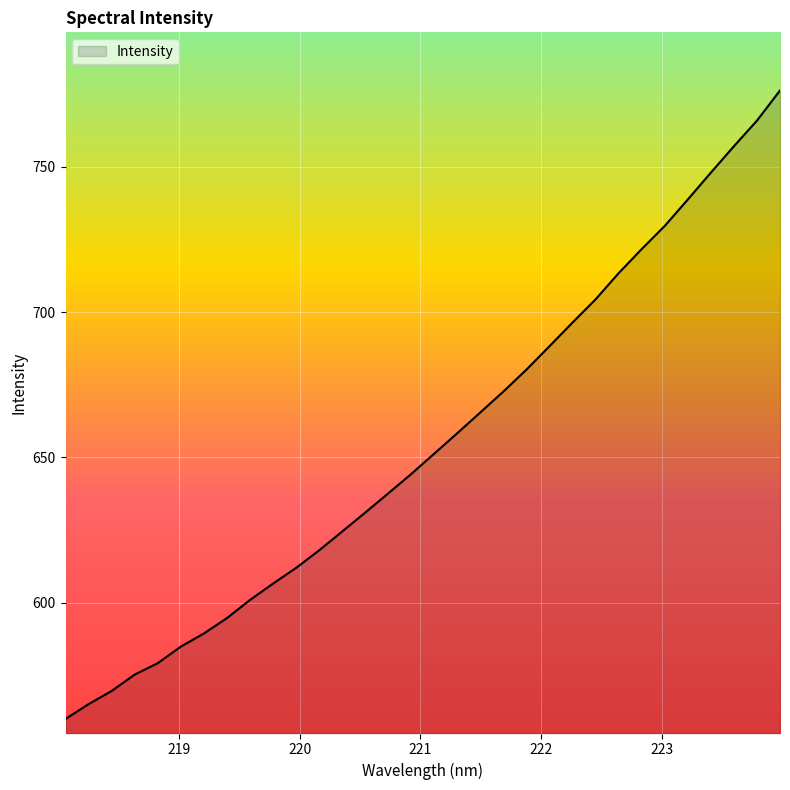

How many distinct data groups are displayed?

1